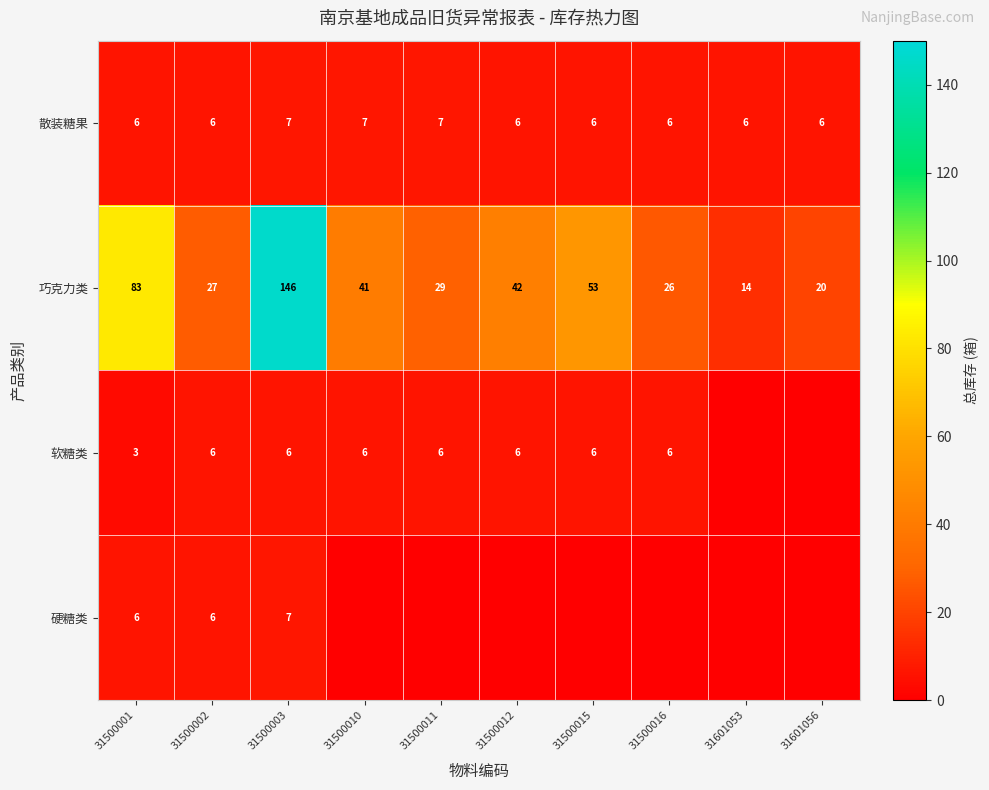

The 巧克力类 series shows 21 at 31601053. True or false?

False